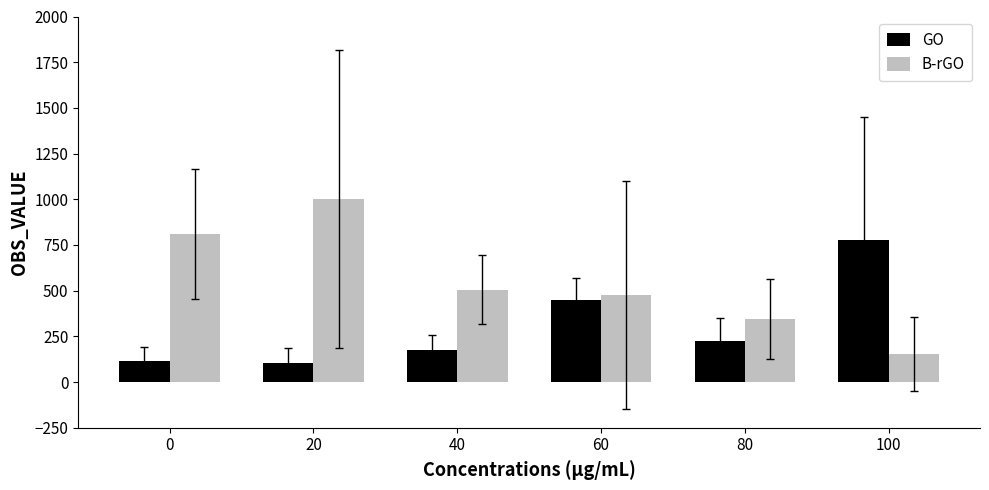

Are the bars horizontal?

No